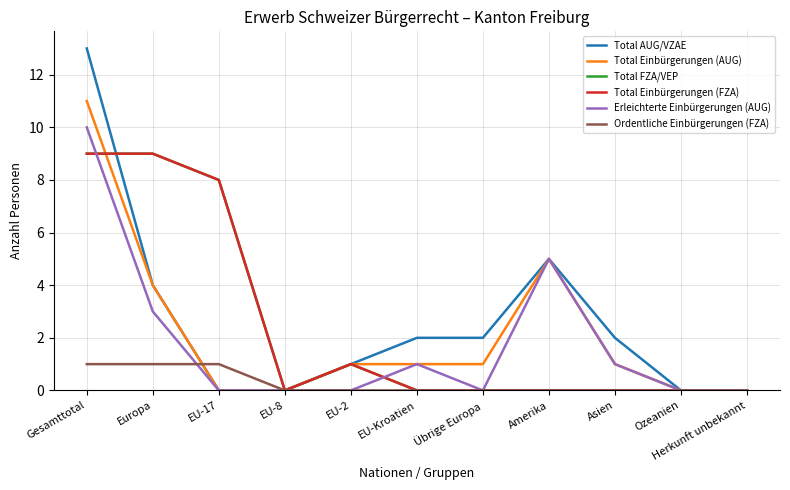

At how many categories does at least one series exceed 12?

1